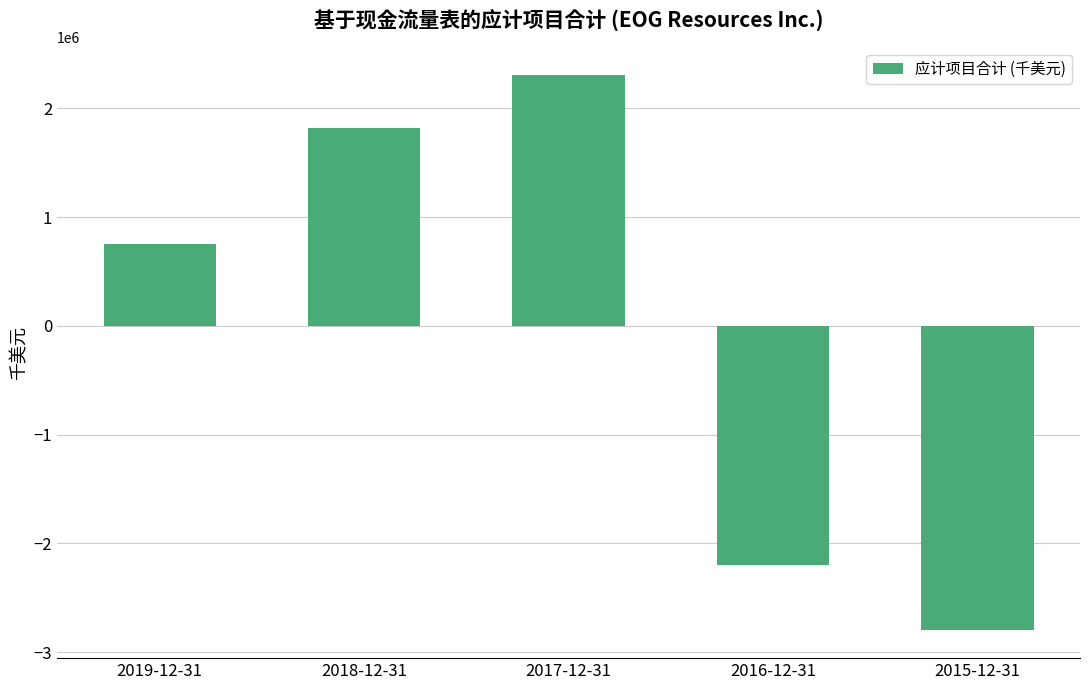

How many values are below zero?

2